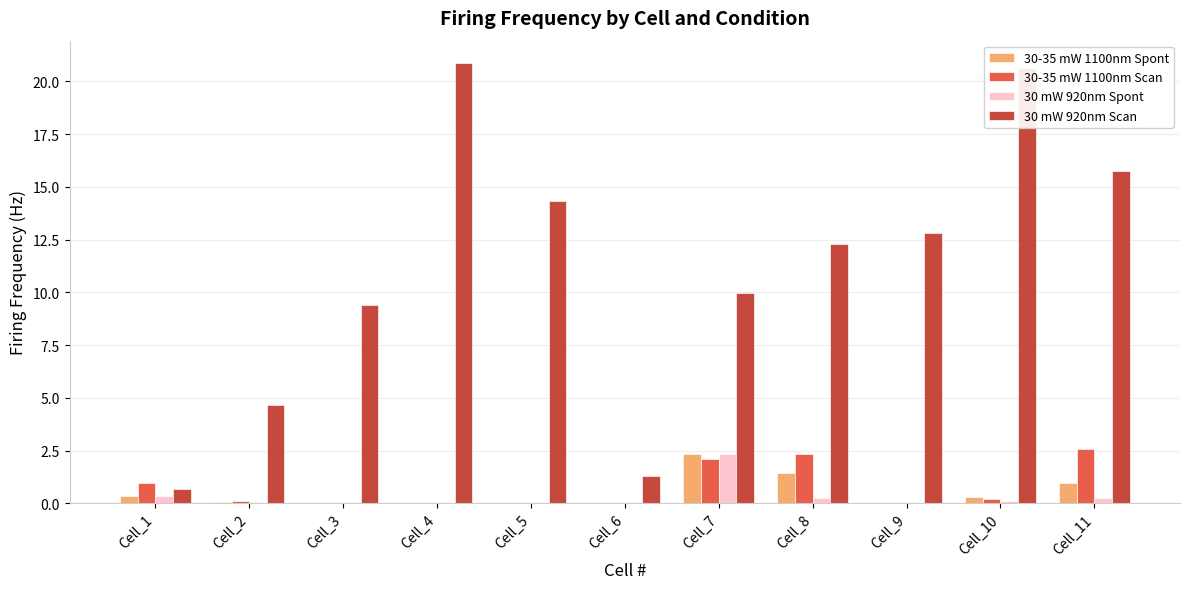

Is it true that 30 mW 920nm Scan equals 1.6 at Cell_2?

False